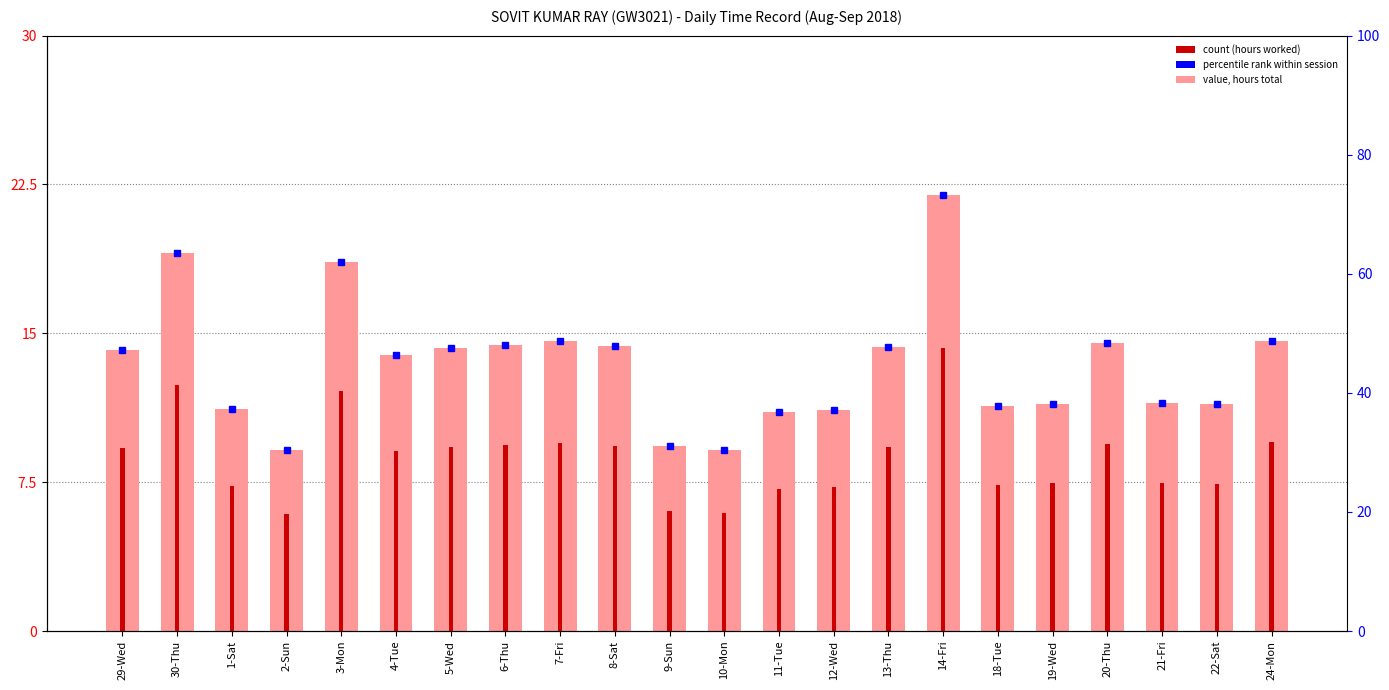

Which series has the largest range (max minus min)?

% of Max